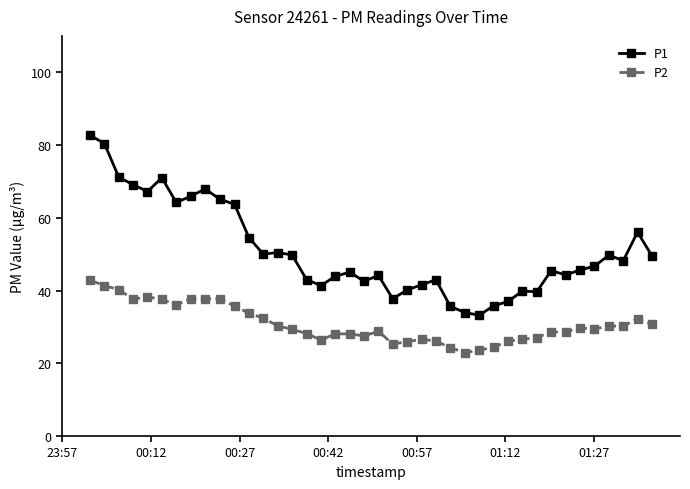

How many data points does each series have?

40